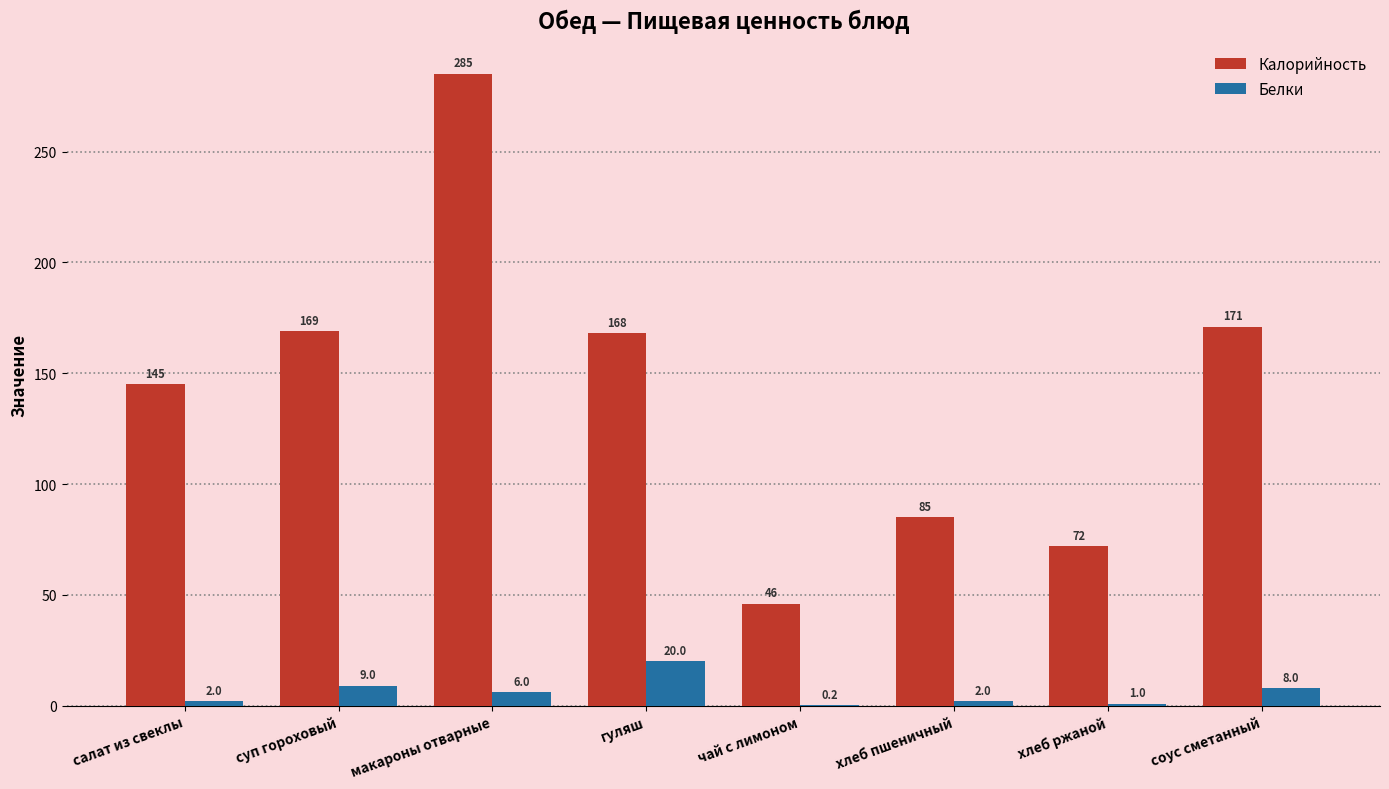

Which category has the highest value in the Калорийность series?

макароны отварные